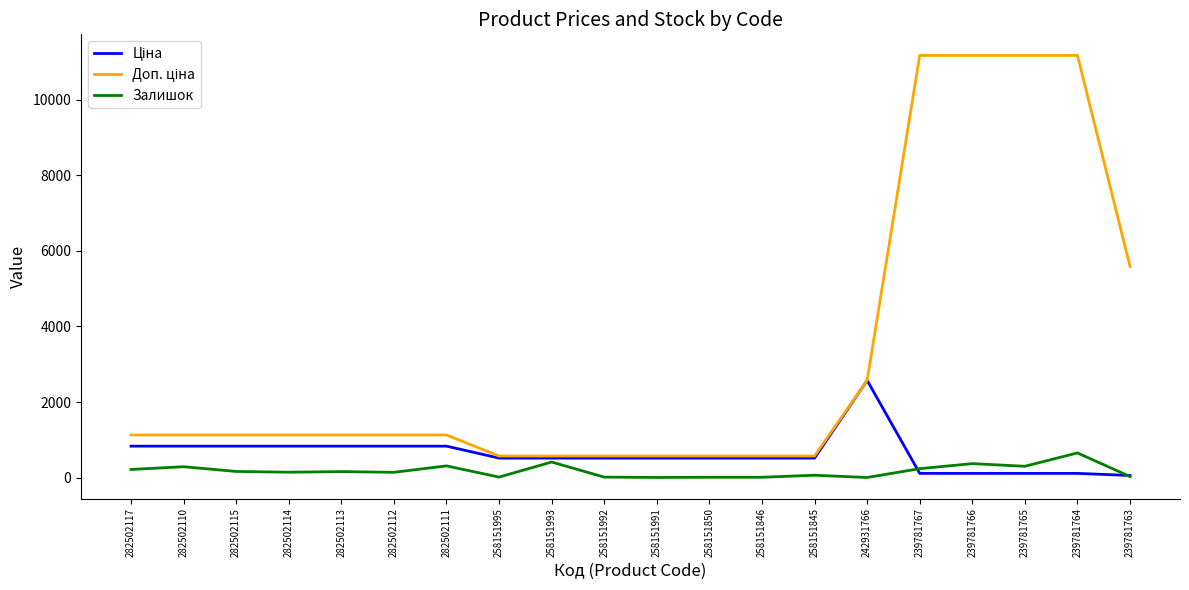

True or false: Залишок has a value of 412.0 at 258151993.

True